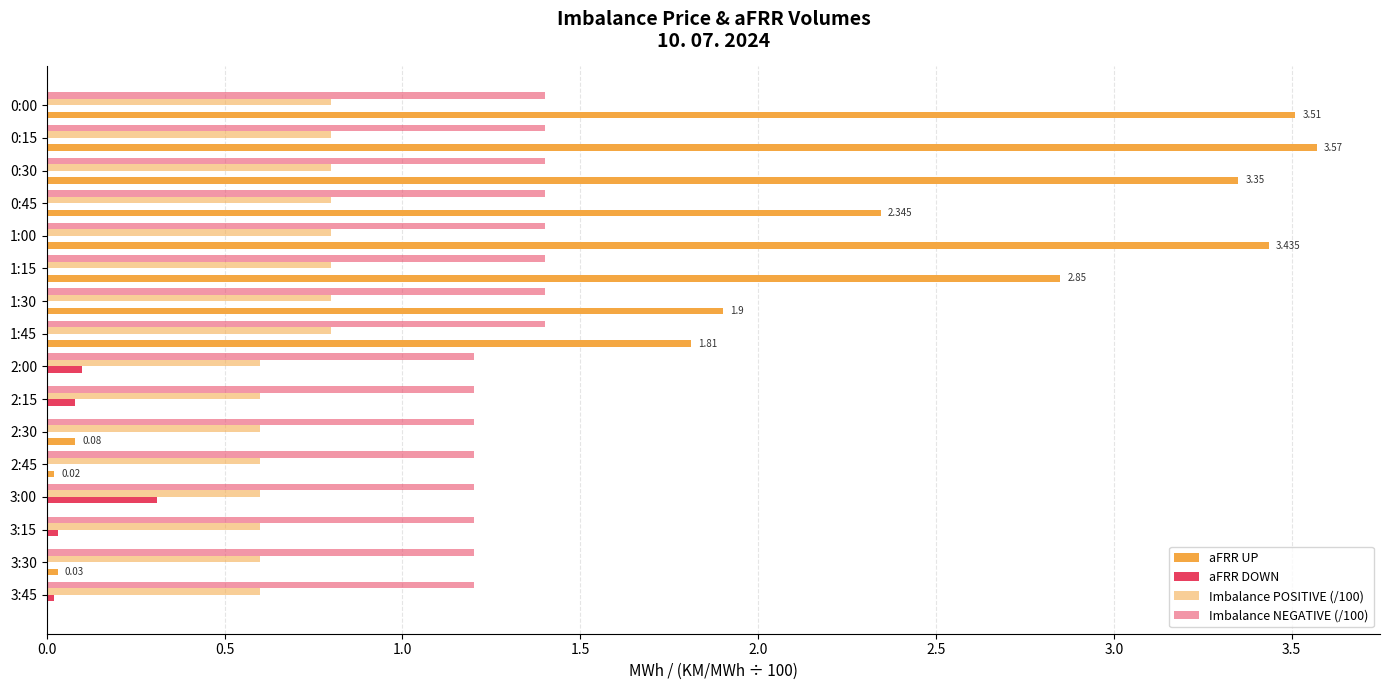

How many categories are shown in the chart?

16